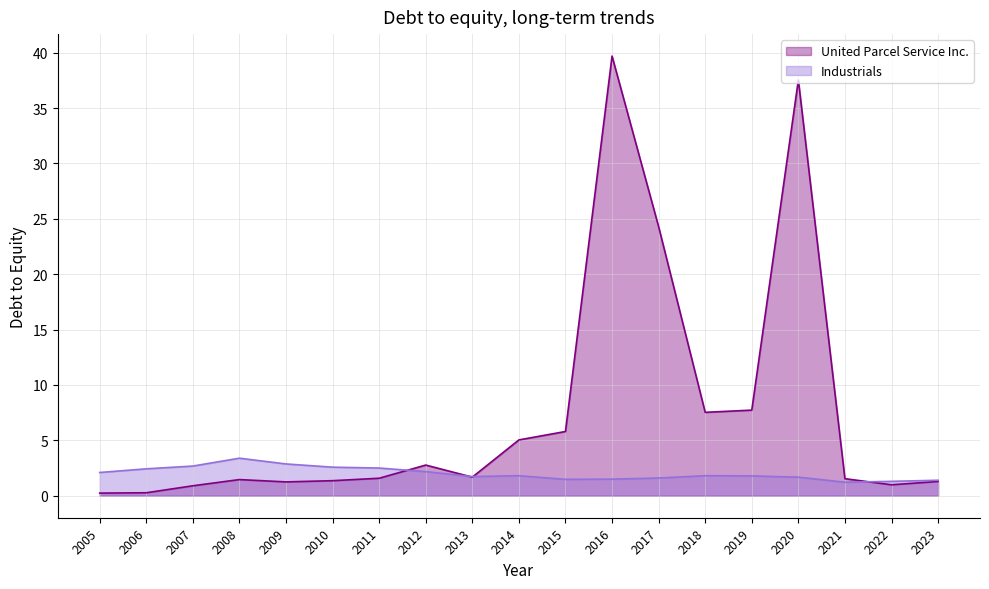

Rank the series by their average value, from lowest to highest.

Industrials, United Parcel Service Inc.